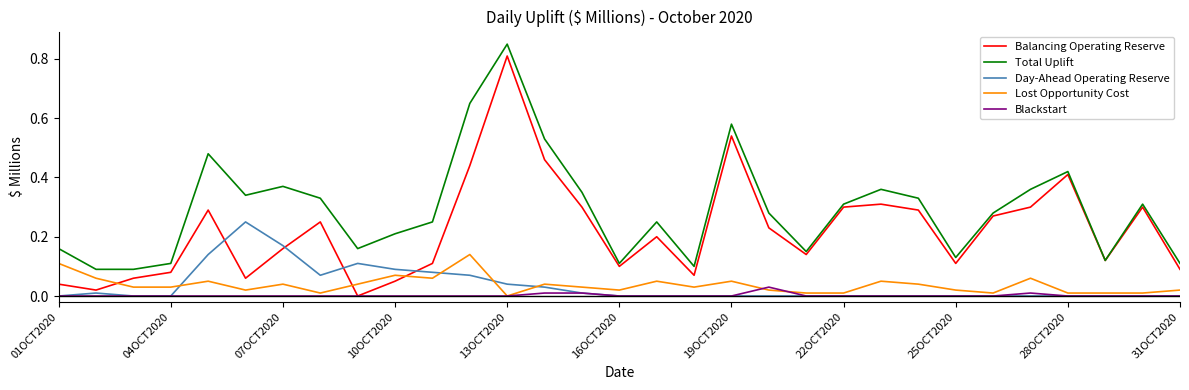

Which series has the largest total across all categories?

Total Uplift